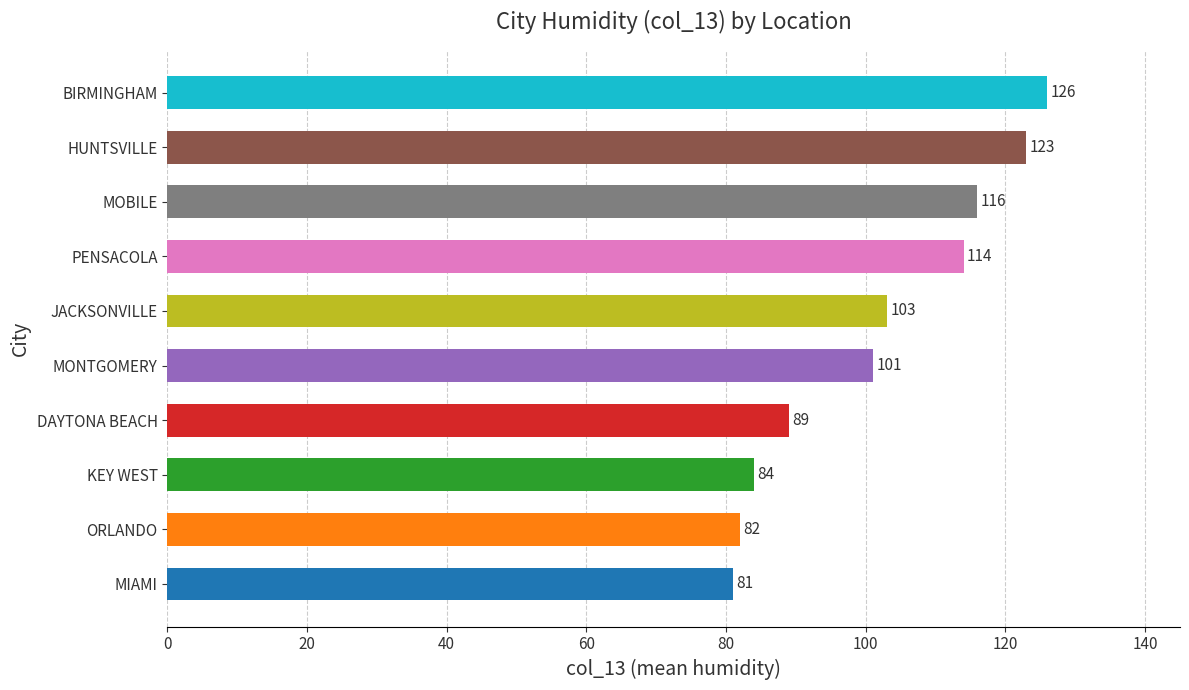

Rank the categories by value from lowest to highest.

MIAMI, ORLANDO, KEY WEST, DAYTONA BEACH, MONTGOMERY, JACKSONVILLE, PENSACOLA, MOBILE, HUNTSVILLE, BIRMINGHAM